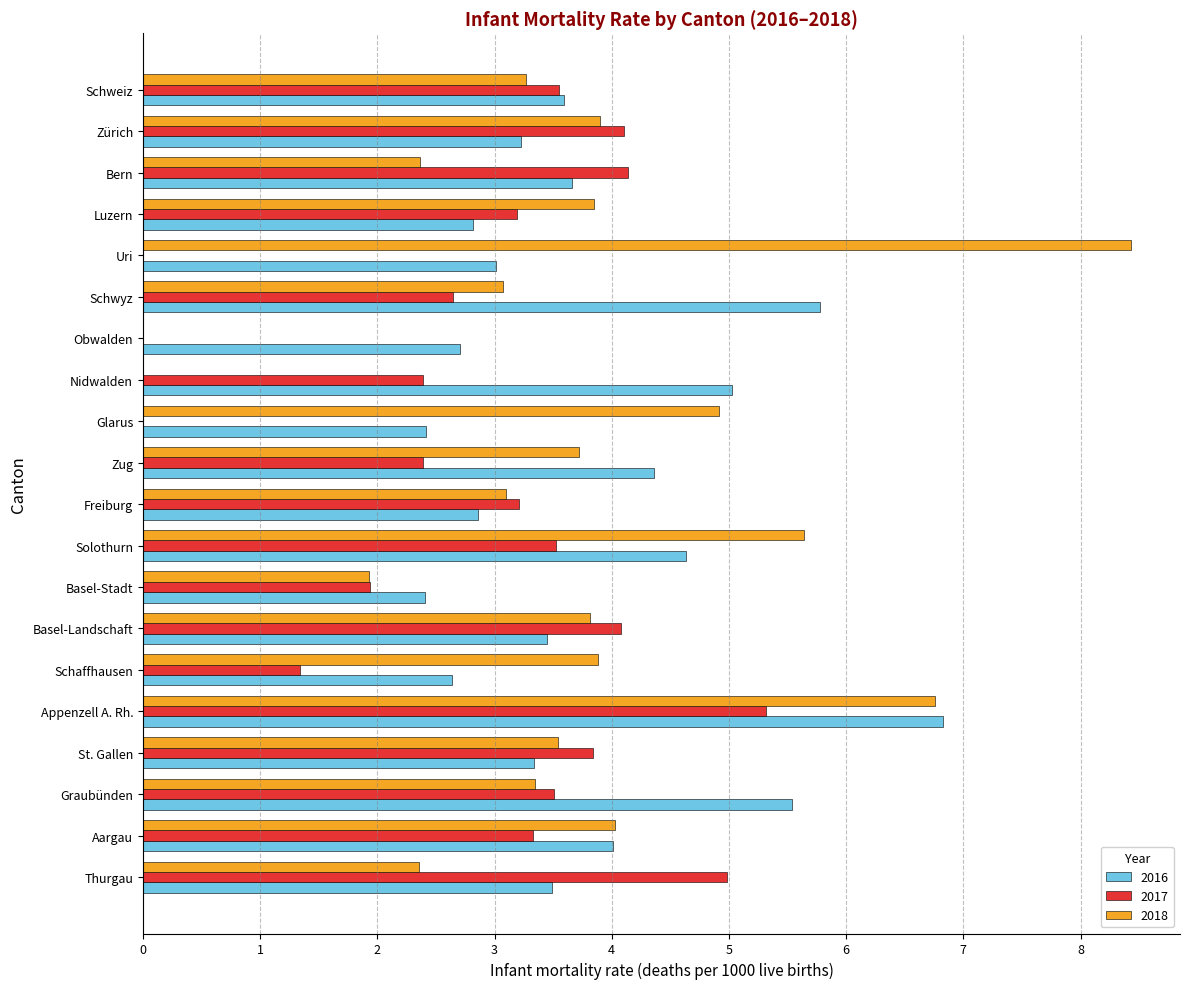

Rank the series by their average value, from lowest to highest.

2017, 2018, 2016